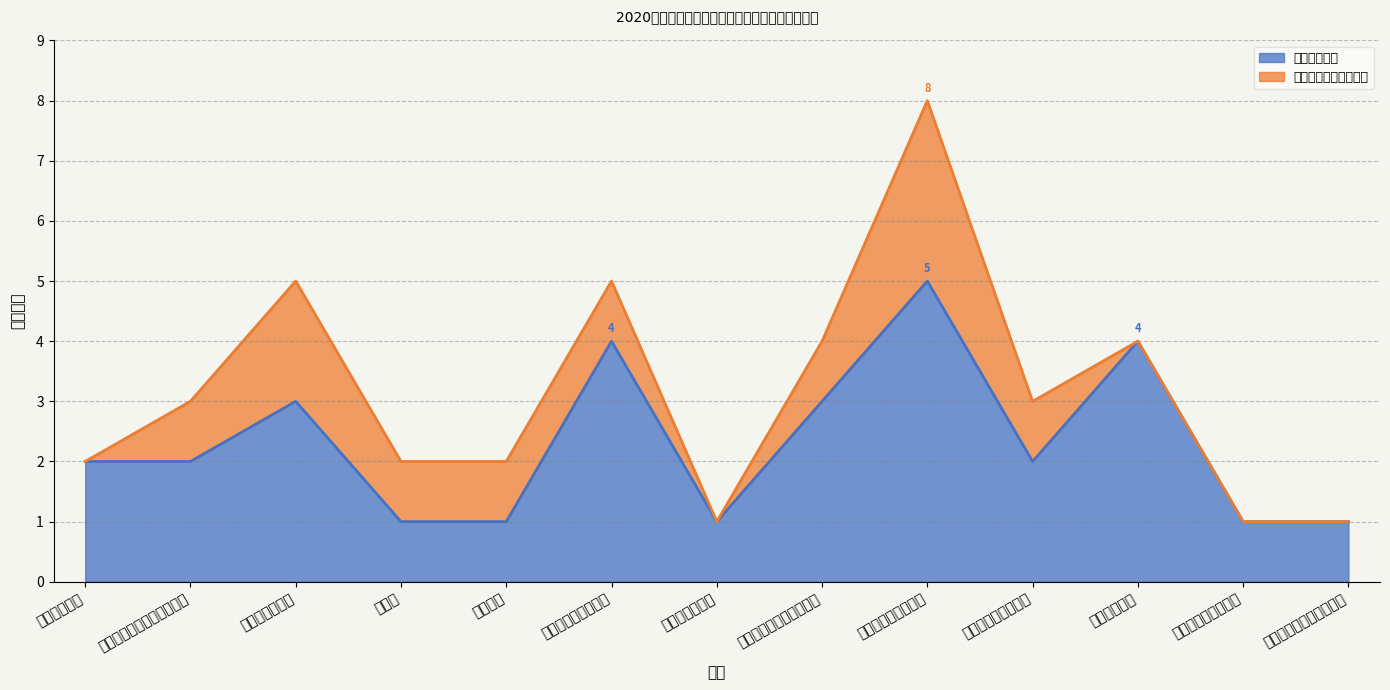

What is the ratio of the value at 机械工程学院 to the value at 经济与管理学院?

1.3